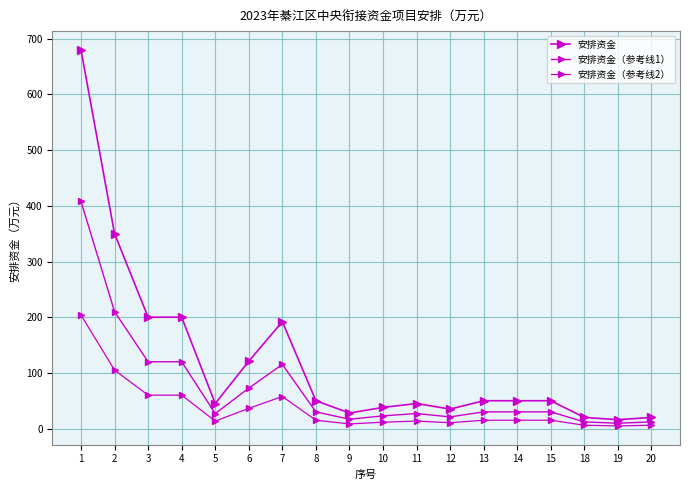

Is this an area chart (filled region under the line)?

No